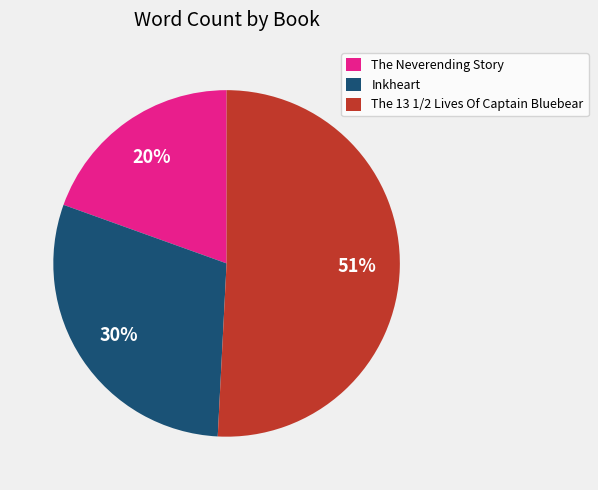

Is it true that The 13 1/2 Lives Of Captain Bluebear is 51% of the pie?

True